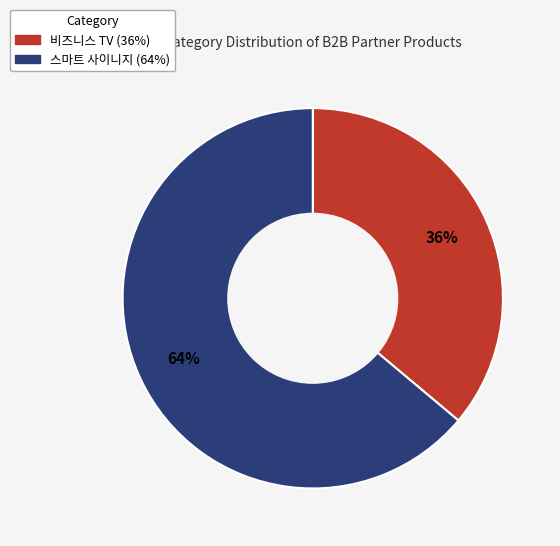

To the nearest percent, what percentage of the pie is 비즈니스 TV?

36%